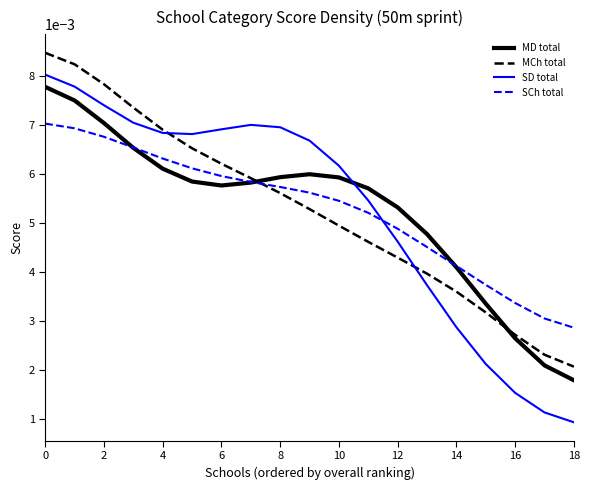

Which series has the largest range (max minus min)?

SD total